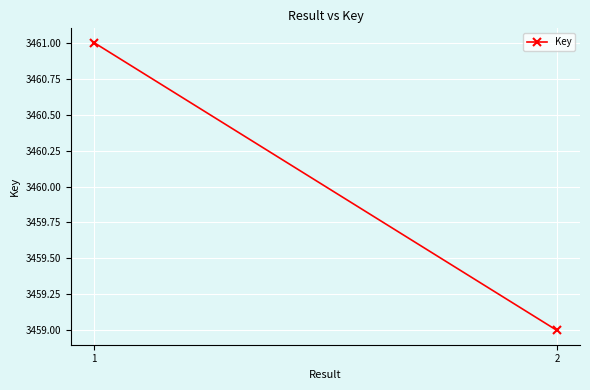

What is the value of the 2nd point from the left?

3459